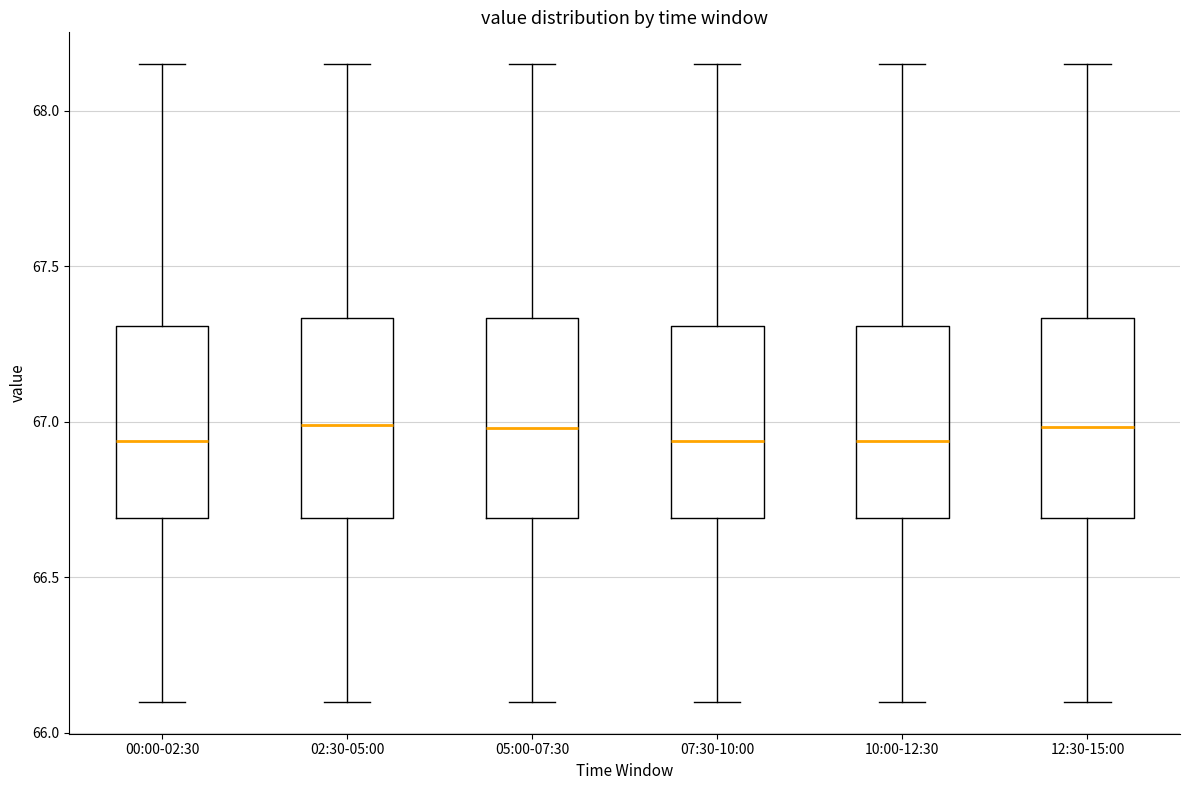

Where is the lower edge of the box for 02:30-05:00 on the y-axis? The values are not printed on the chart, so give them approximately, as read against the axis.

66.70